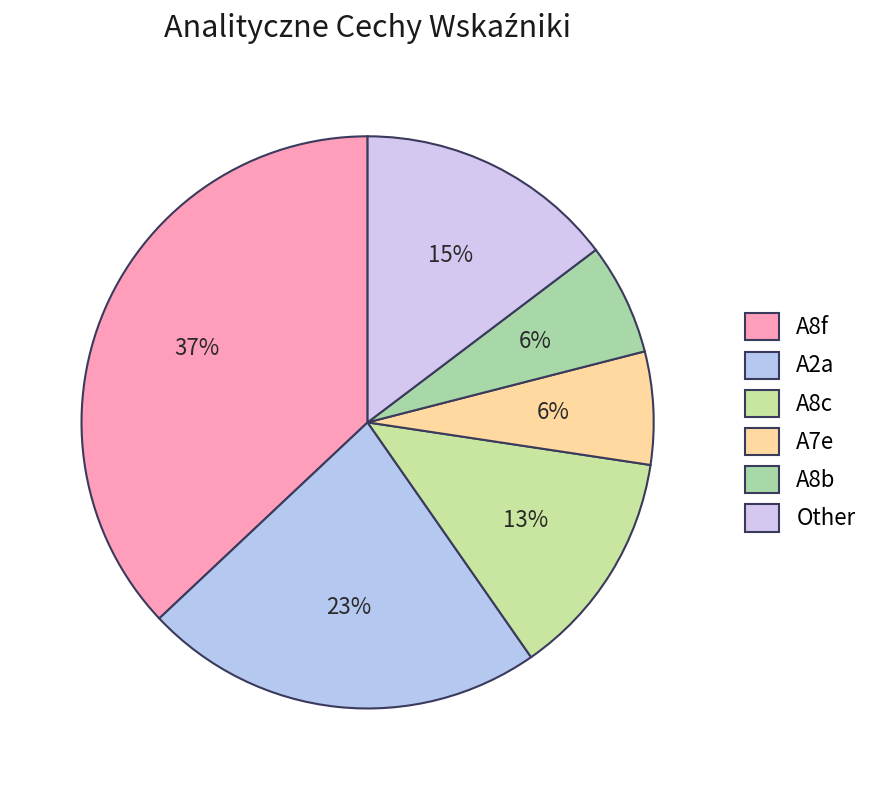

How many segments does this pie chart have?

6